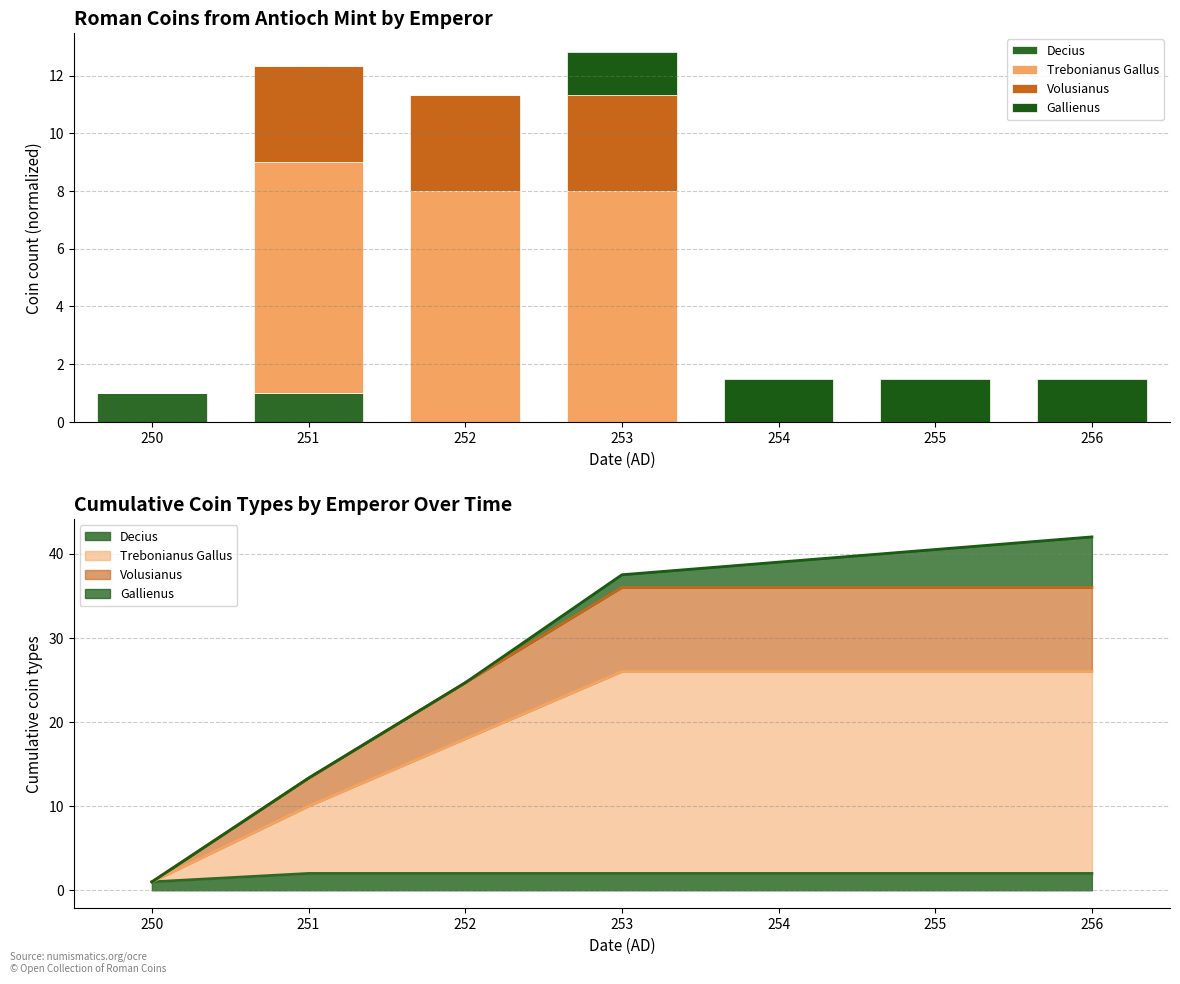

Count the Gallienus values in the range 0 to 1.

3